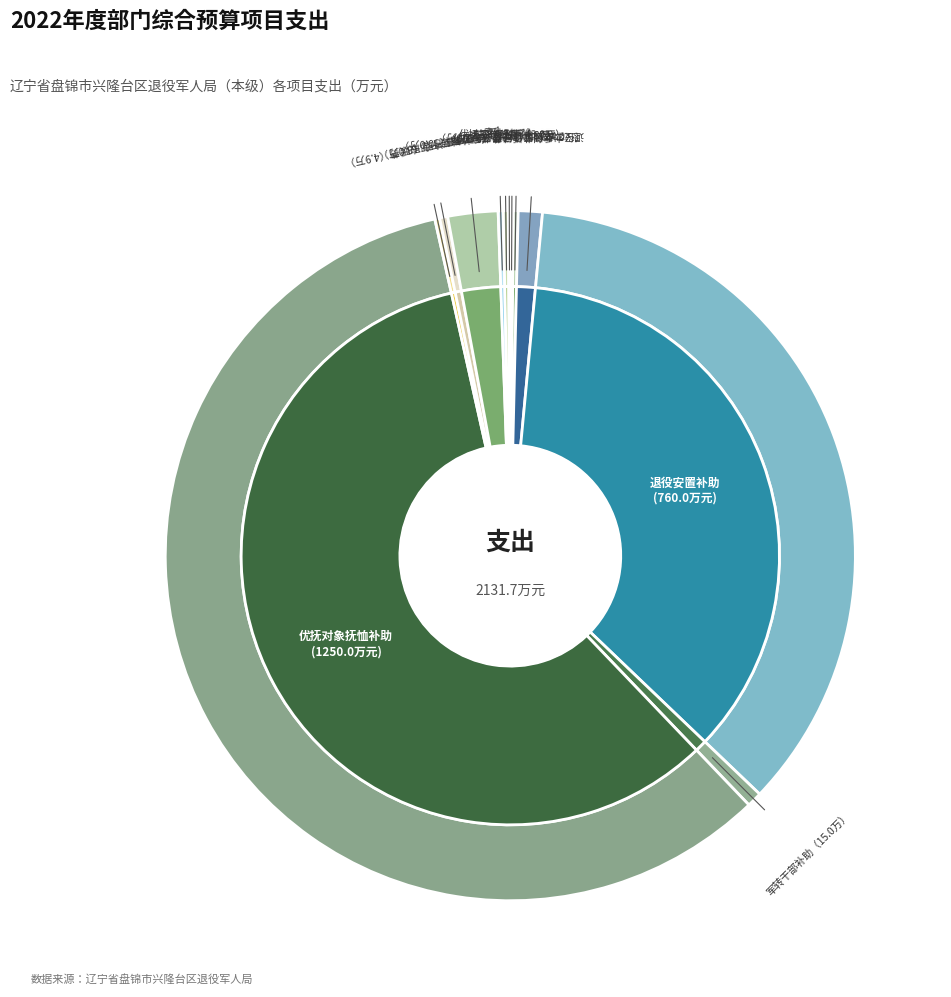

Which has a higher value, 走访慰问金 or 烈士公祭日经费?

走访慰问金